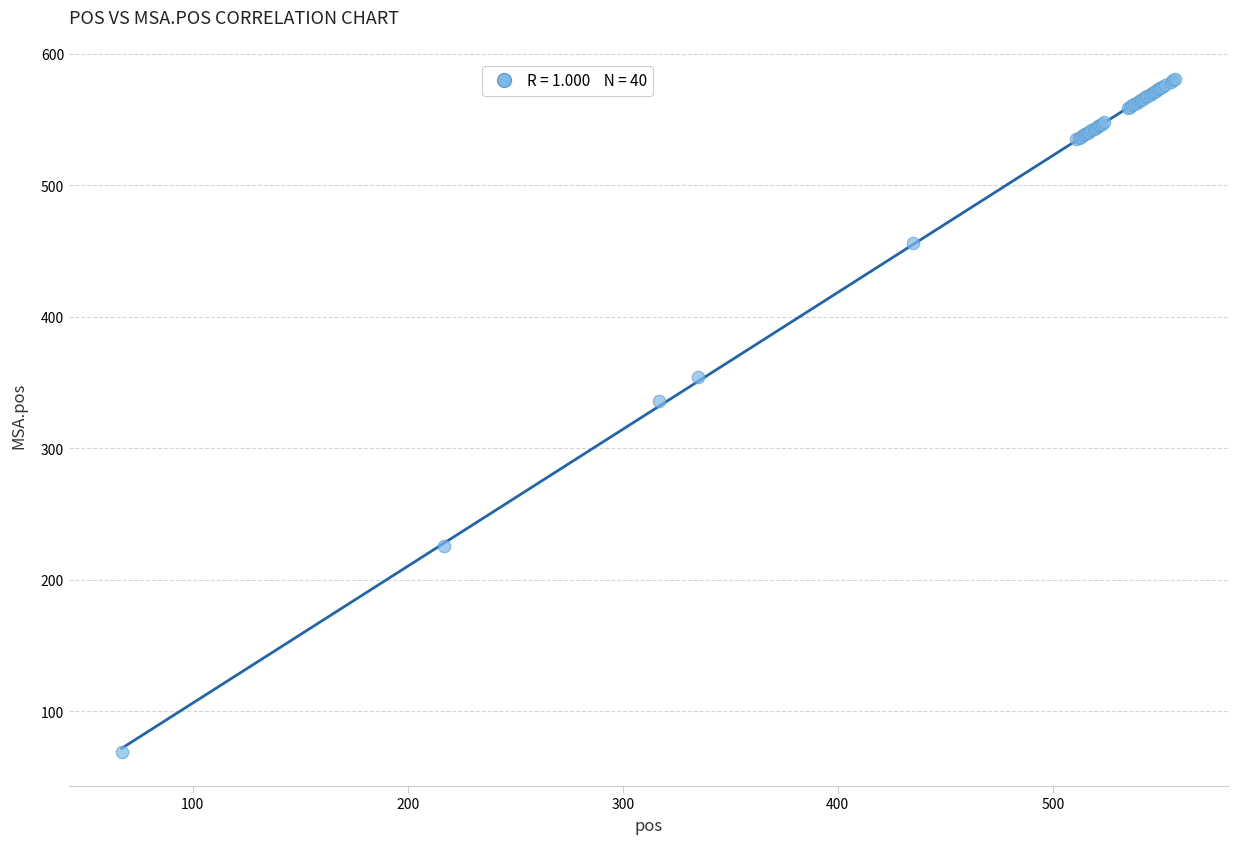

What Y value in the scatter plot is closest to 325?

336